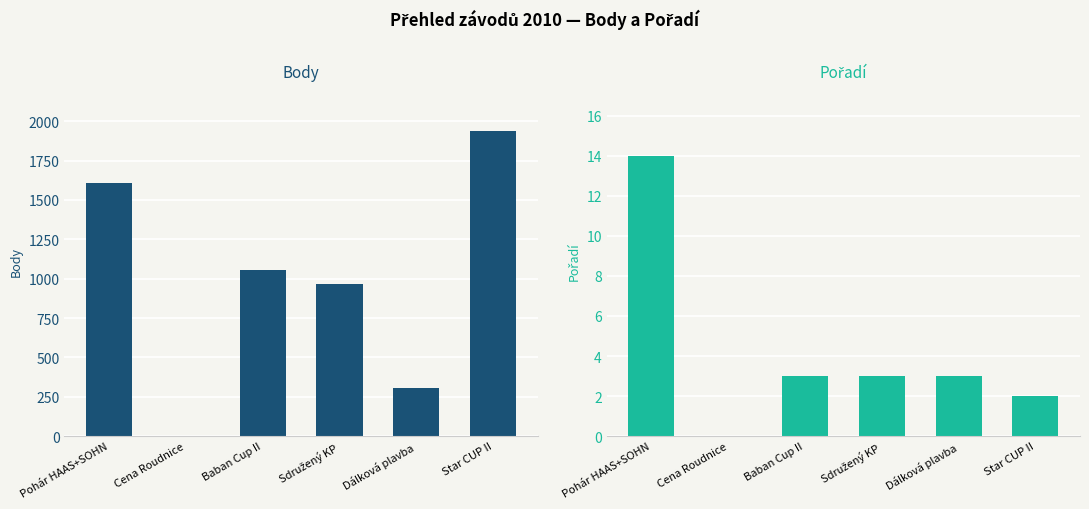

List the series in order of their peak value, highest first.

Body, Pořadí